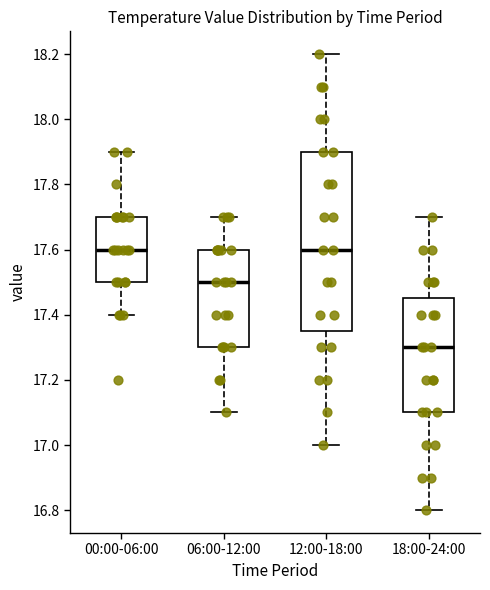

Where does the upper whisker of the box for 00:00-06:00 end on the y-axis? The values are not printed on the chart, so give them approximately, as read against the axis.

17.90